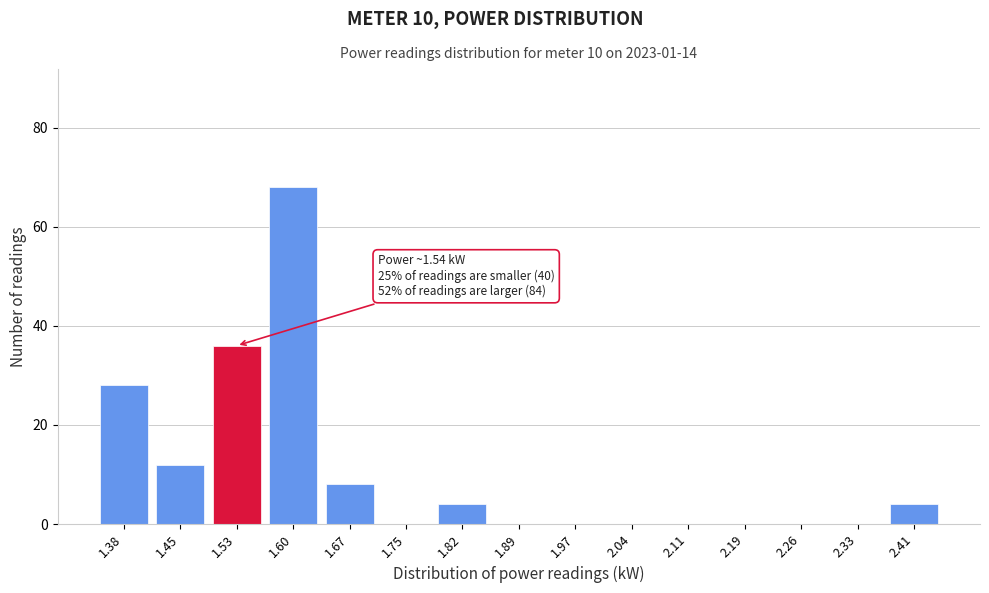

Reading right to left, list all the values displayed in this chart.

2.41=4	2.33=0	2.26=0	2.19=0	2.11=0	2.04=0	1.97=0	1.89=0	1.82=4	1.75=0	1.67=8	1.60=68	1.53=36	1.45=12	1.38=28